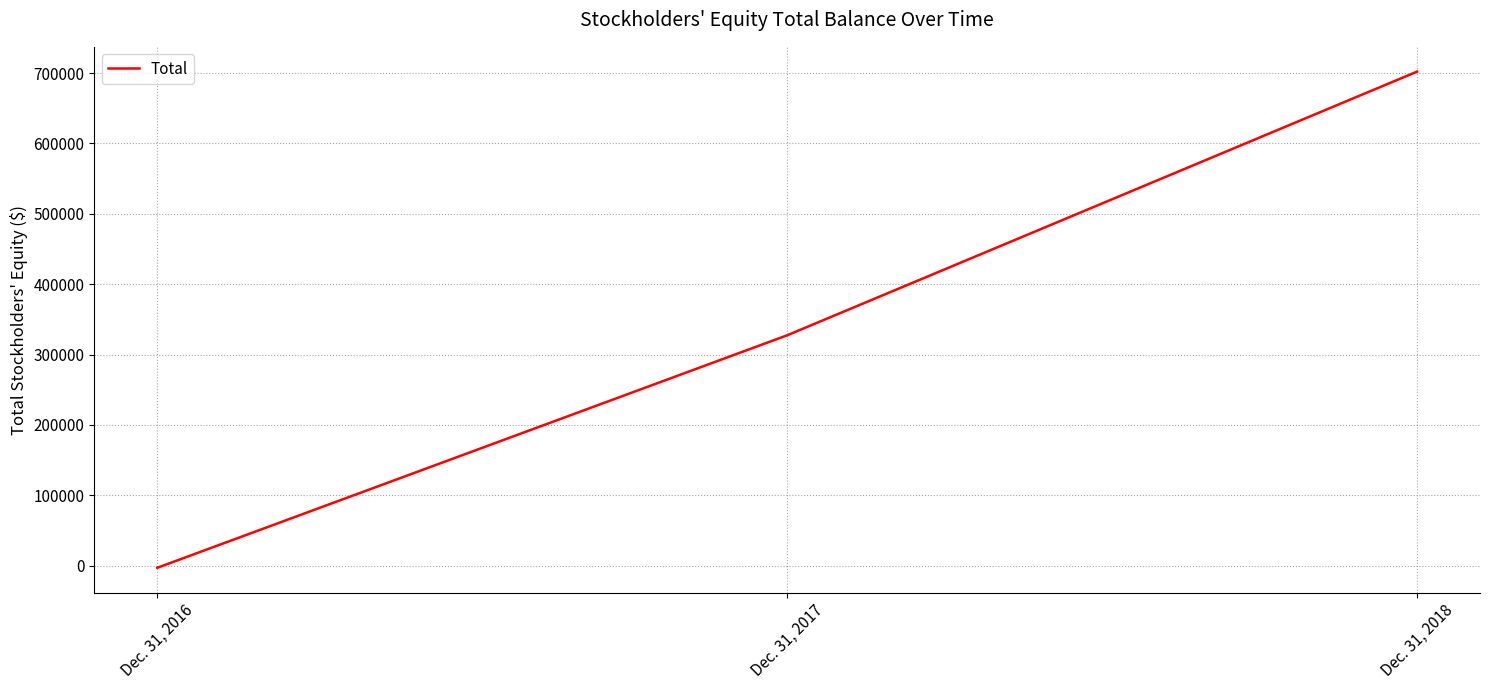

Is it true that the value at Dec. 31, 2017 is 127353?

False